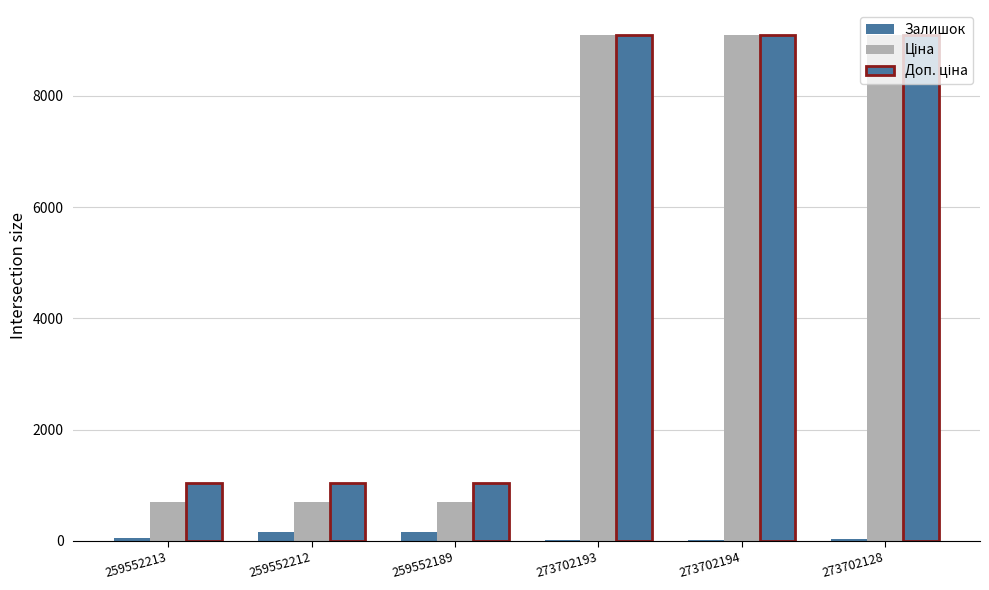

The value of Залишок at 259552189 is 151.0. True or false?

True